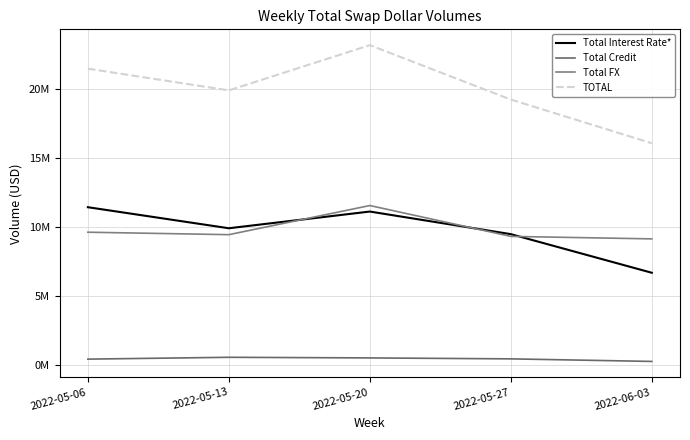

Which has a higher value, 2022-05-06 or 2022-06-03?

2022-05-06